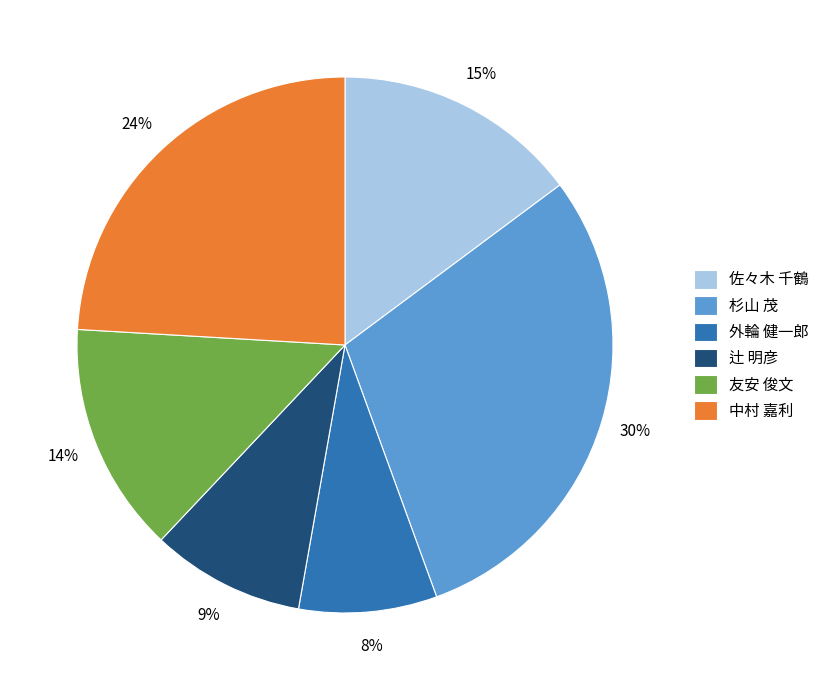

How many slices are in this pie chart?

6